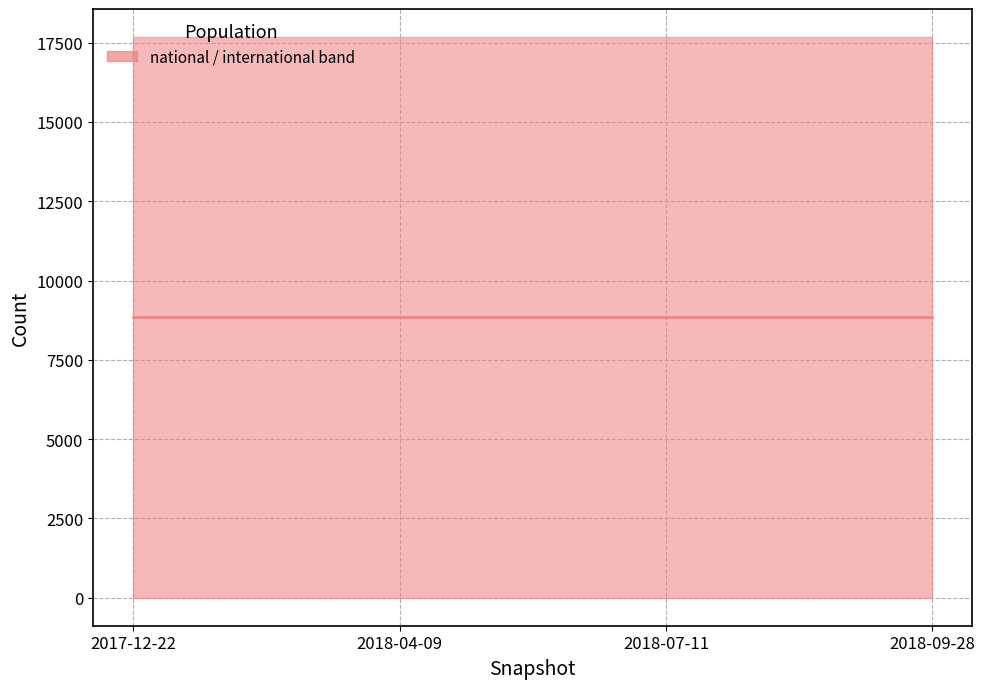

What is the sum of the national values at 2018-09-28 and 2017-12-22?

35354